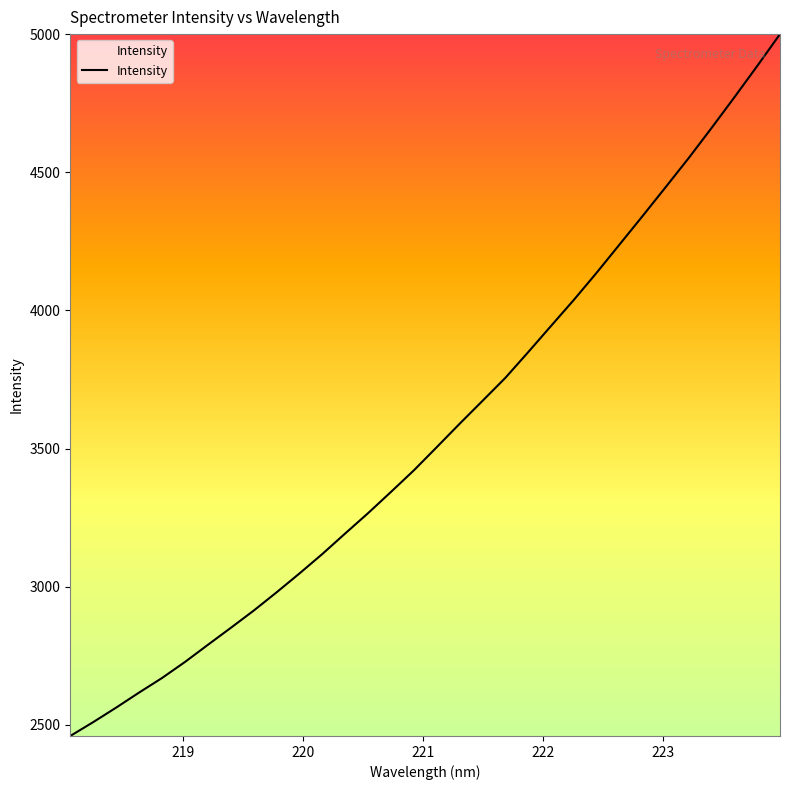

True or false: there are more than 2 points higher than both neighbors.

False